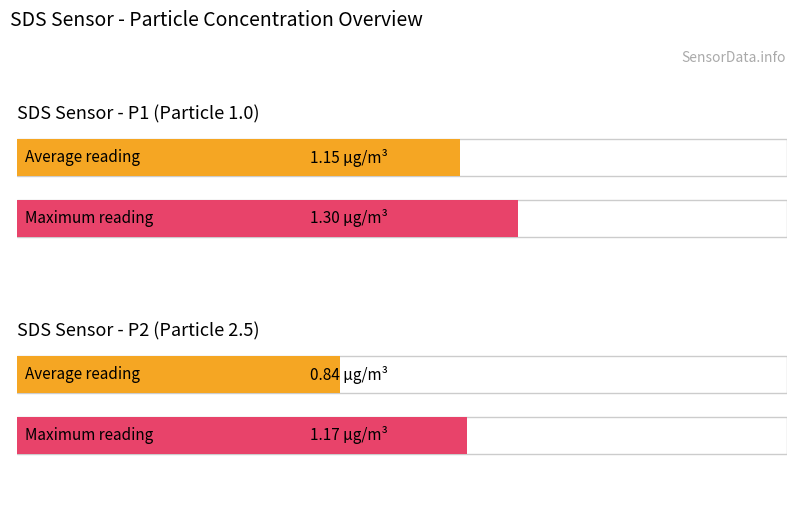

The SDS_P2 series shows 0.3 at 00:07. True or false?

False